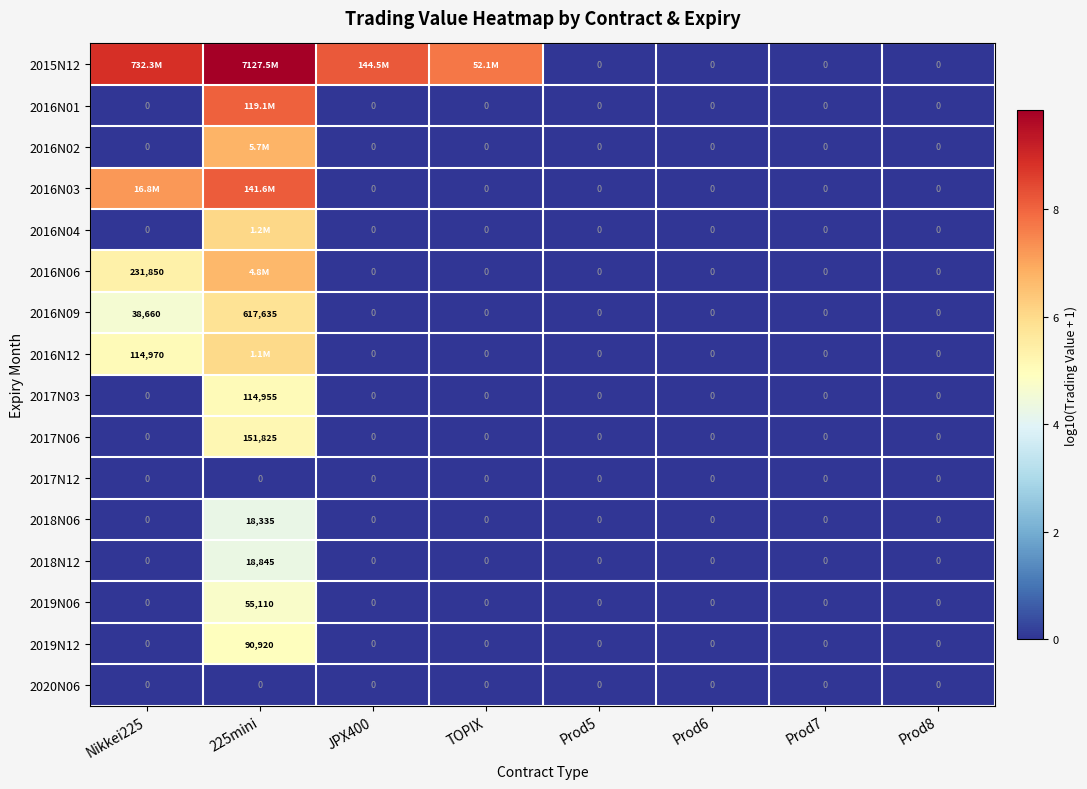

How many series are shown in this chart?

16